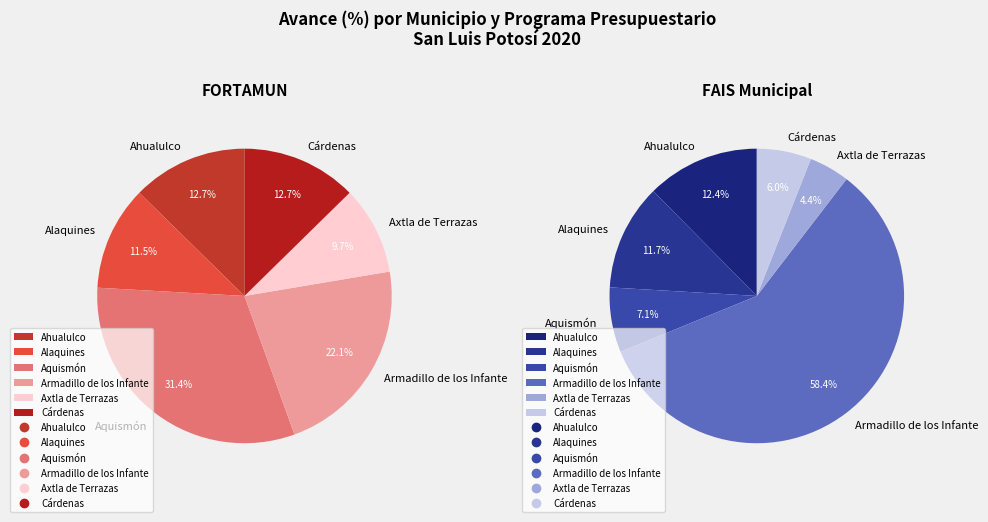

To the nearest percent, what percentage of the pie is Cárdenas?

6%